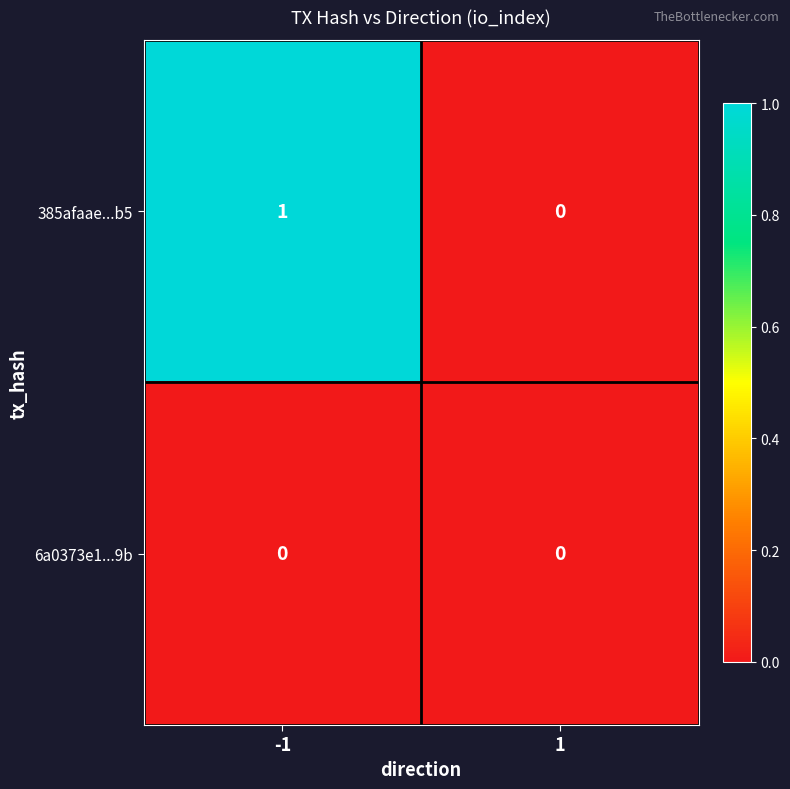

Reading right to left, transcribe all the data shown in this chart.

385afaae...b5: 1=0	-1=1
6a0373e1...9b: 1=0	-1=0